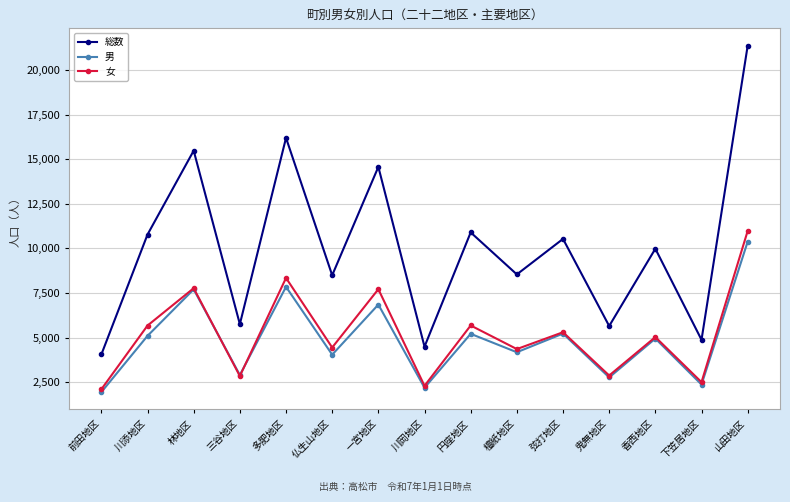

What is the value of the 女 point at the 7th from the left?

7716